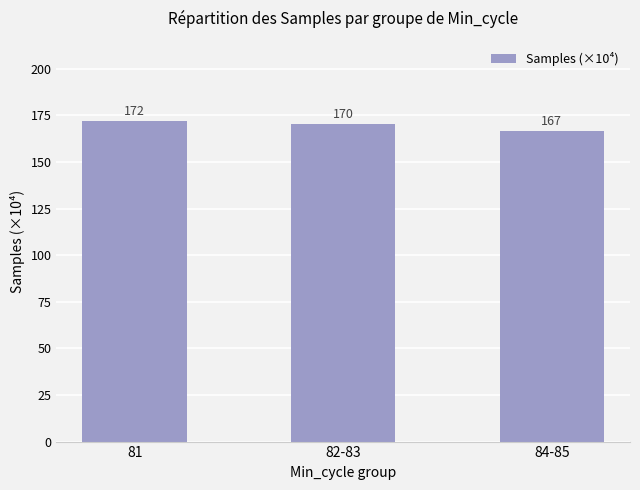

True or false: the data shows 239.3 at 81.

False